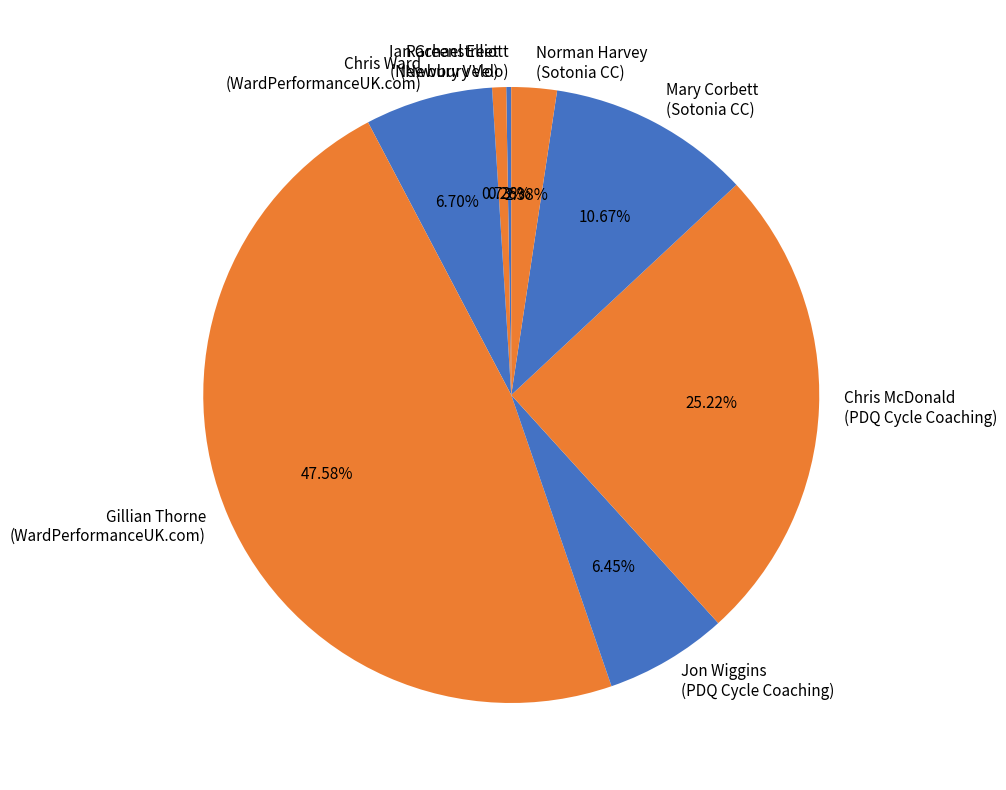

To the nearest percent, what is the average slice percentage?

12%